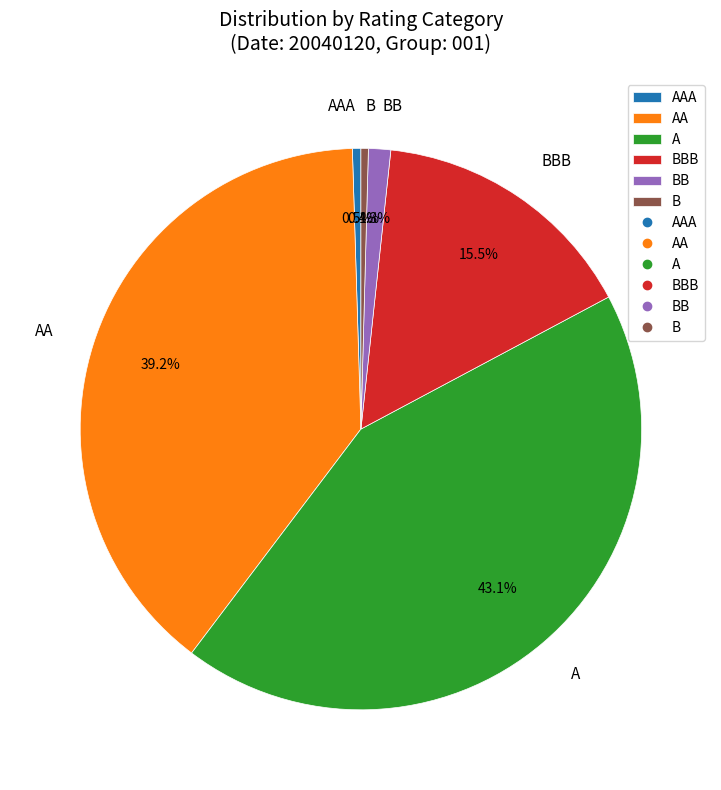

What is the total percentage of BB and AA?

40.5%